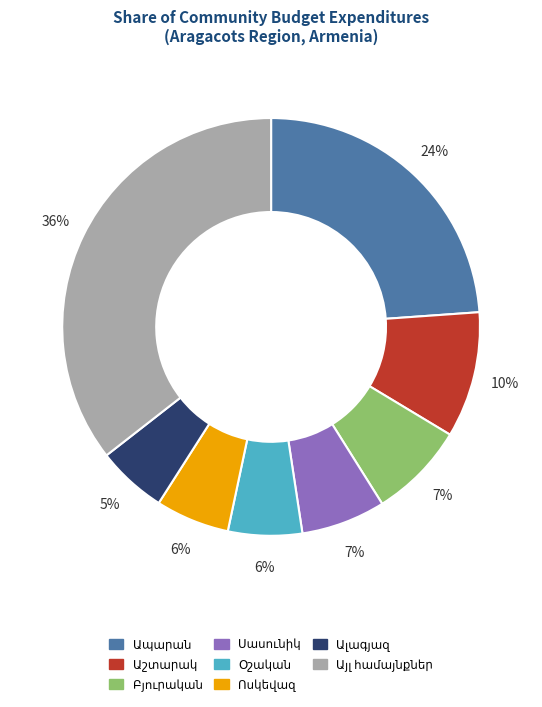

Does any single category account for the majority?

No